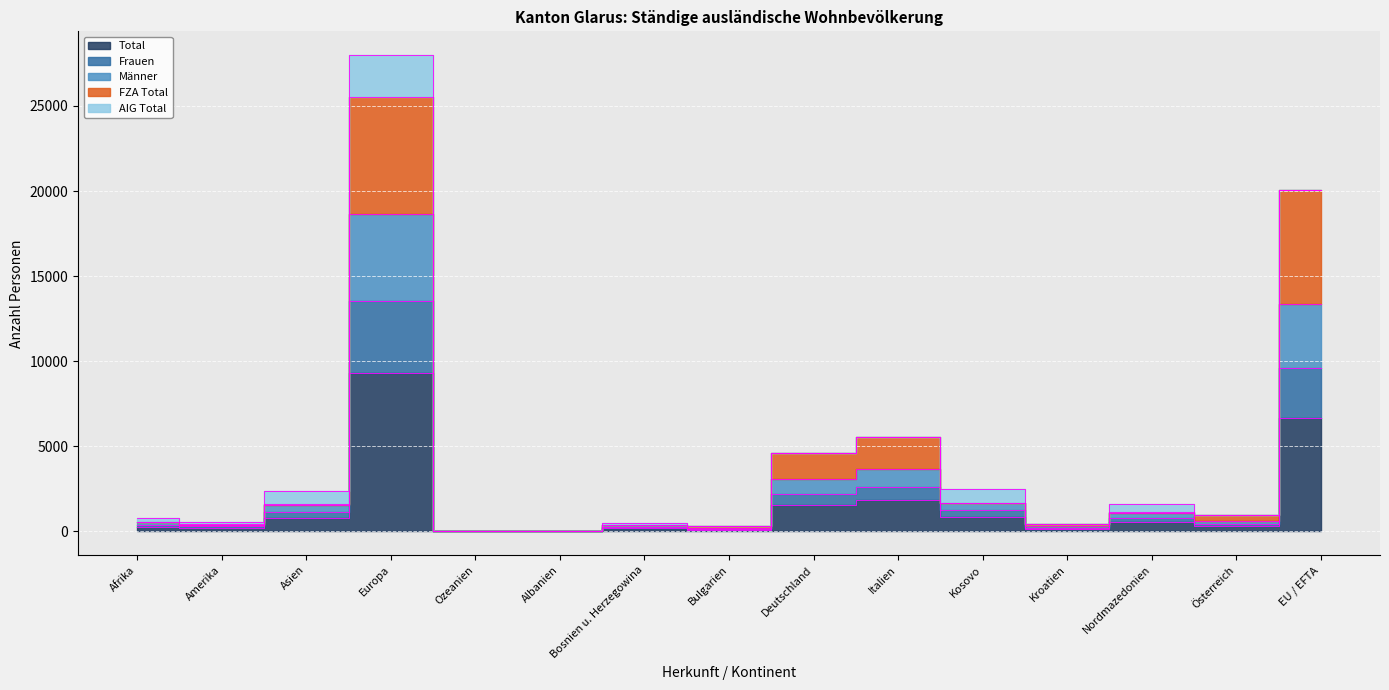

List the labels in order of FZA Total value, smallest first.

Ozeanien, Albanien, Bulgarien, Bosnien u. Herzegowina, Amerika, Kroatien, Afrika, Österreich, Nordmazedonien, Asien, Kosovo, Deutschland, Italien, EU / EFTA, Europa